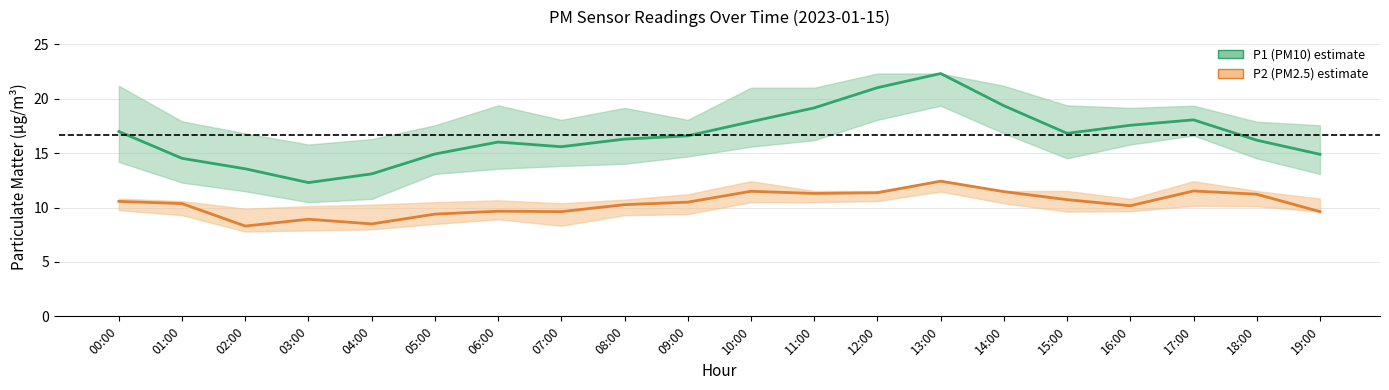

What are all the series names shown in the legend?

P1 (PM10), P2 (PM2.5)